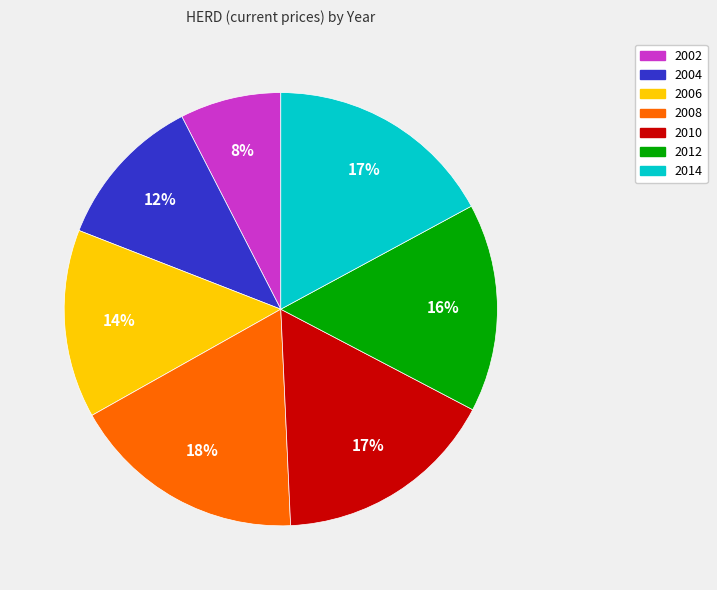

Is it true that 2010 is 17% of the pie?

True